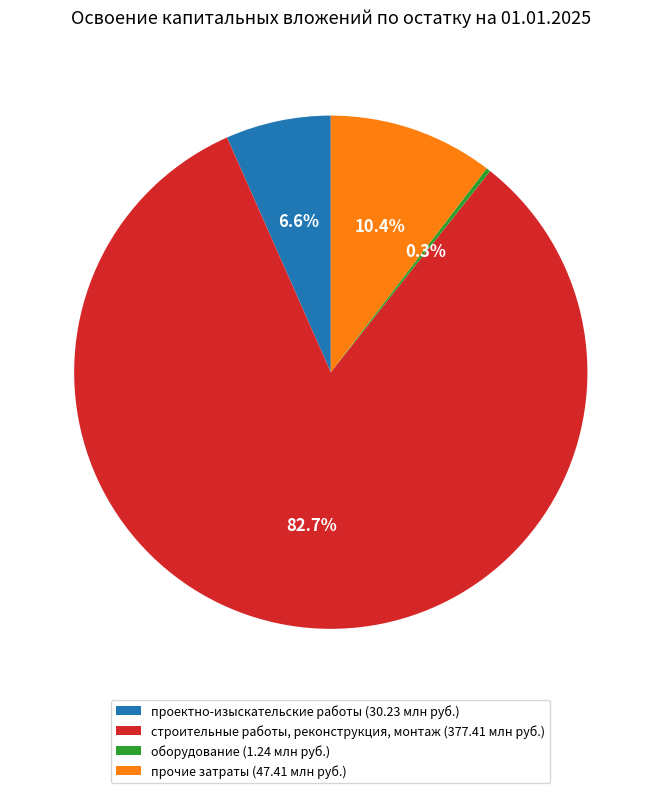

True or false: прочие затраты accounts for 10% of the total.

True